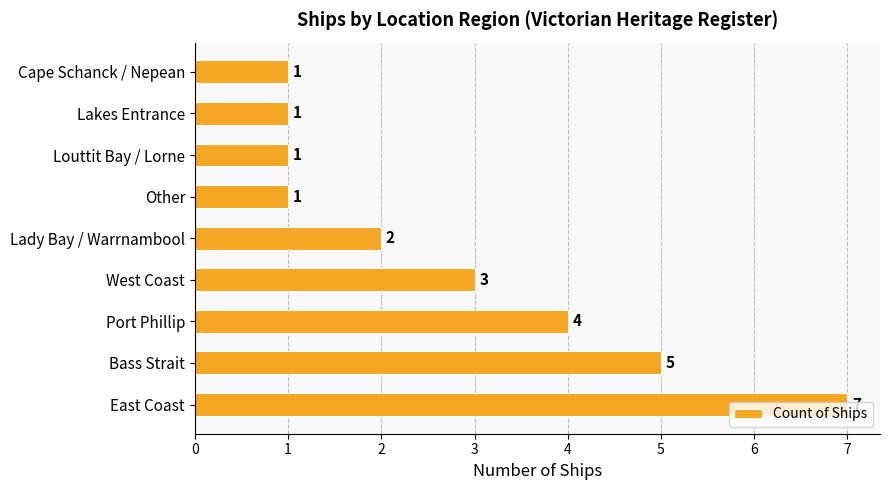

Are the bars grouped side by side (vs. stacked)?

No